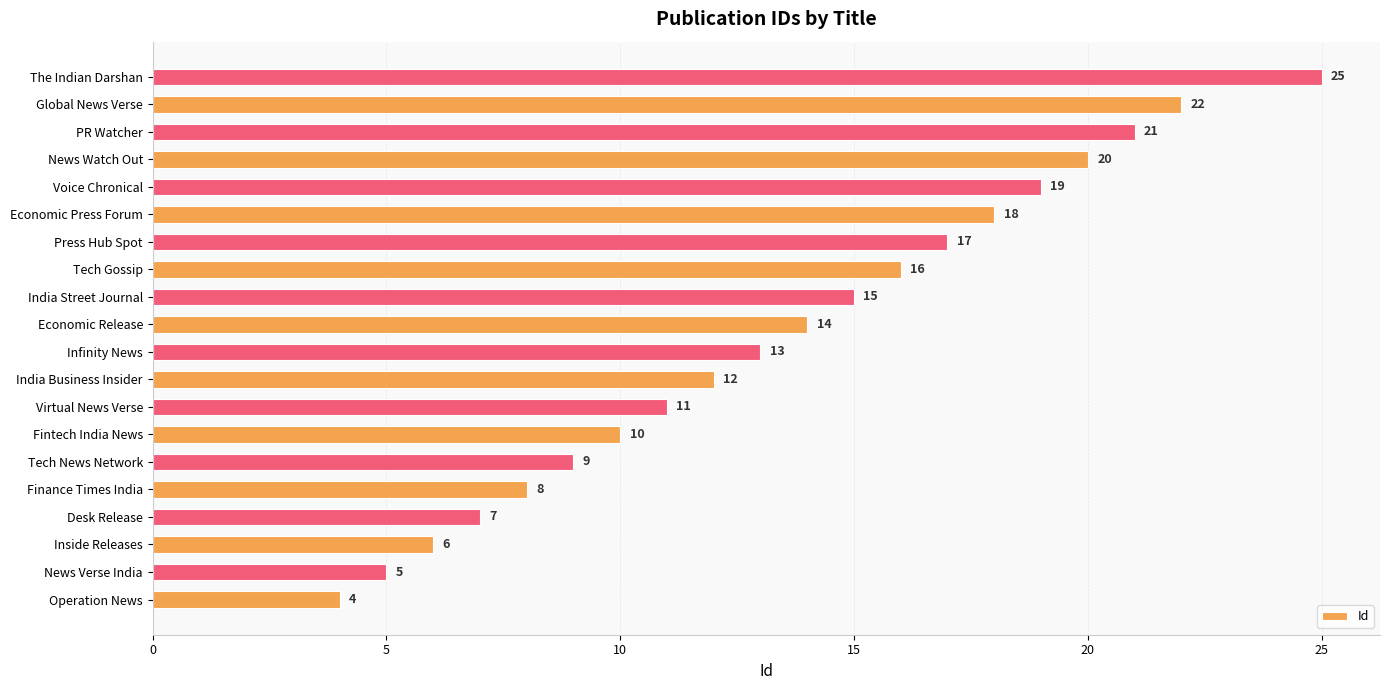

At which label is the value closest to 14?

Economic Release